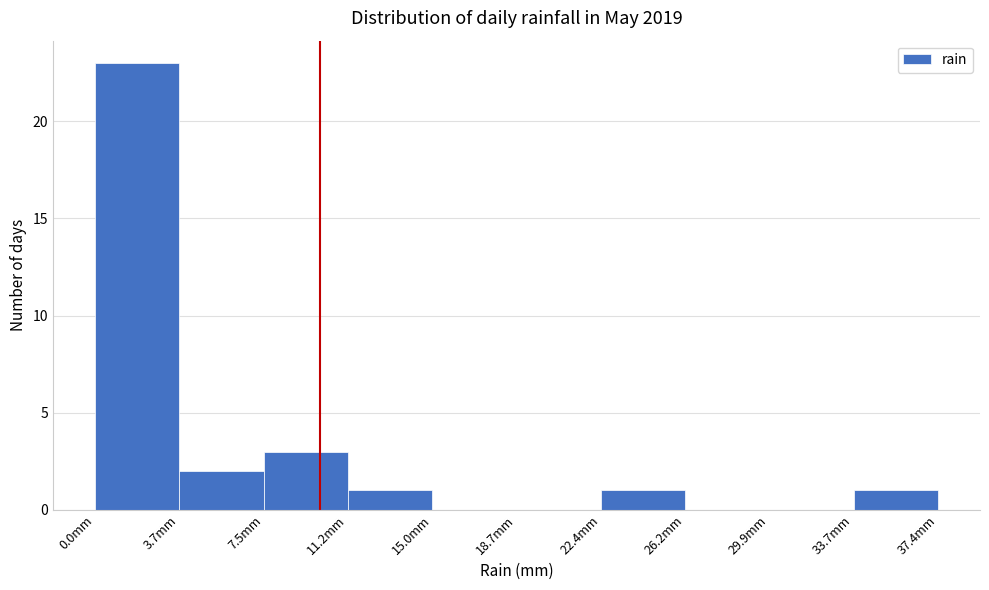

Reading left to right, transcribe this chart: for each bar, give the range it covers on the x-axis and its height. Neither the bar edges nor the heights are printed on the chart, so give them approximately, as read against the axes.

0.0 to 3.5: 23
3.5 to 7.5: 2
7.5 to 11.0: 3
11.0 to 15.0: 1
15.0 to 18.5: 0
18.5 to 22.5: 0
22.5 to 26.0: 1
26.0 to 30.0: 0
30.0 to 33.5: 0
33.5 to 37.5: 1